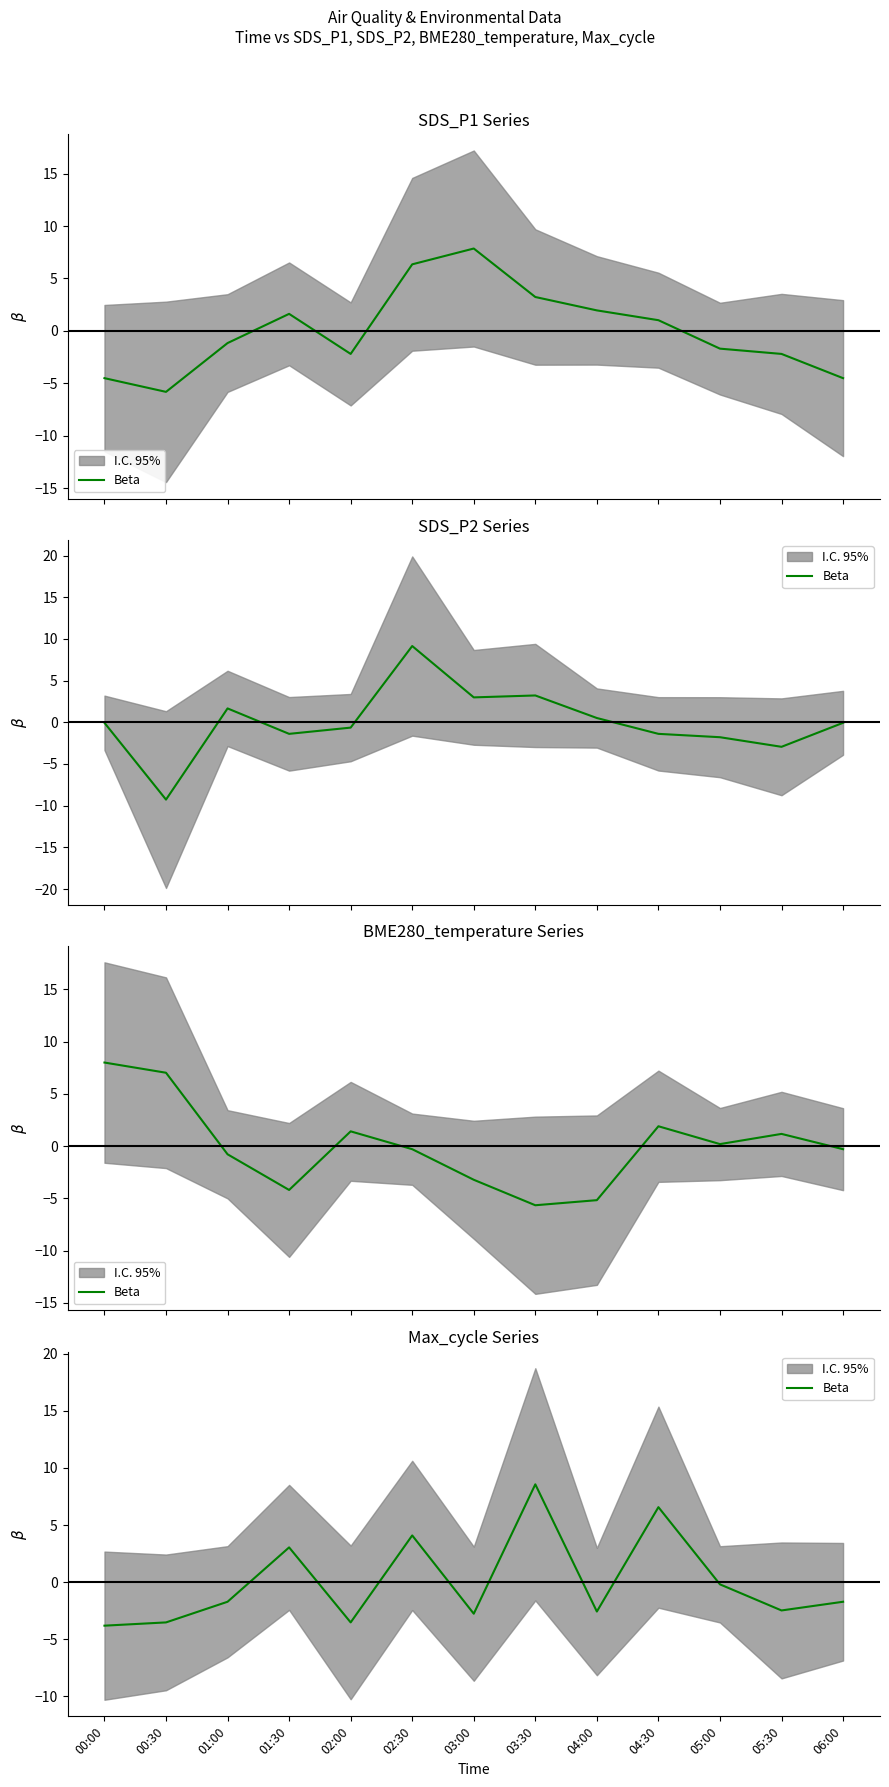

Is it true that the value at 04:30 is 9.5?

False